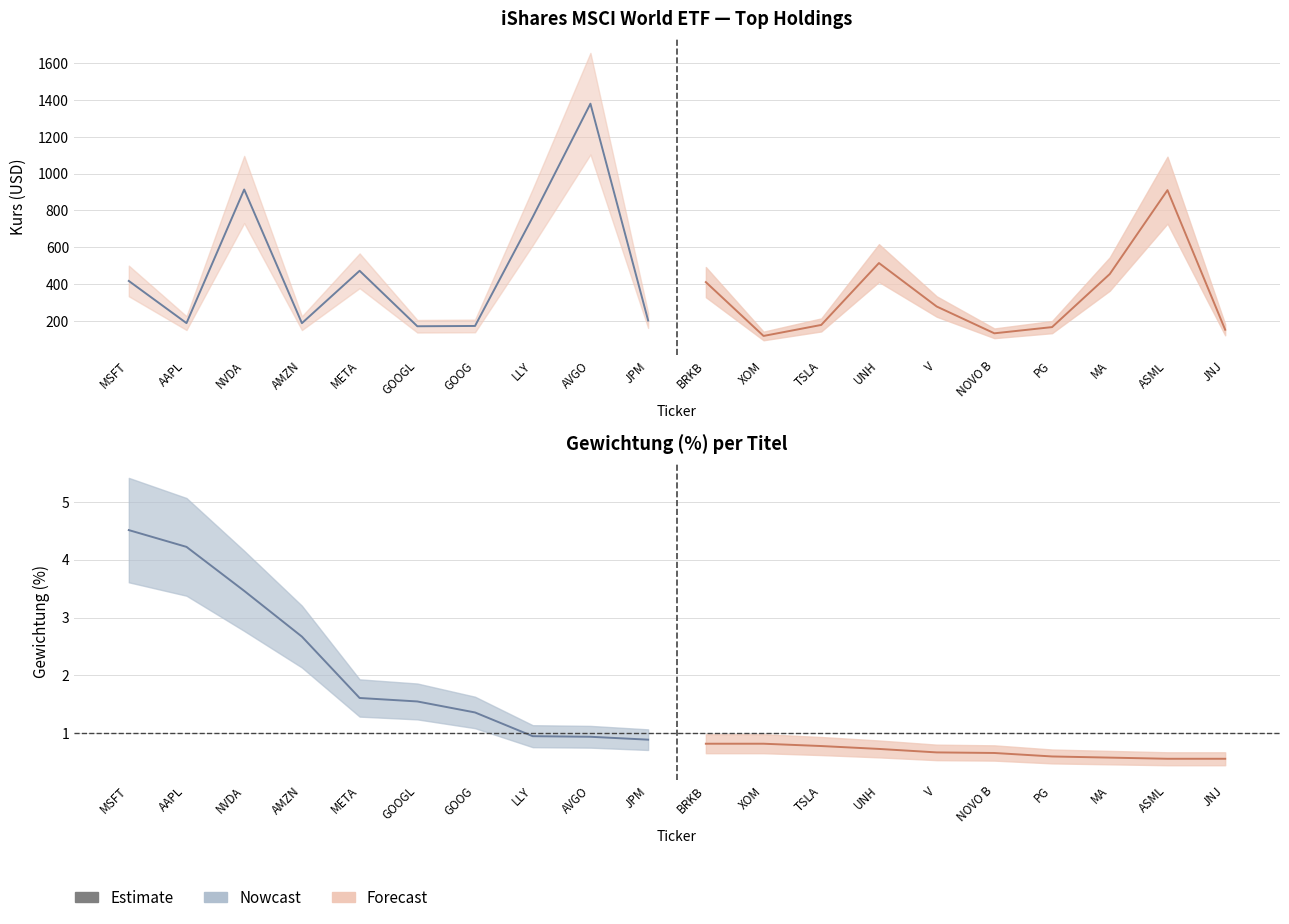

What is the approximate value of Nowcast at META?

1.6